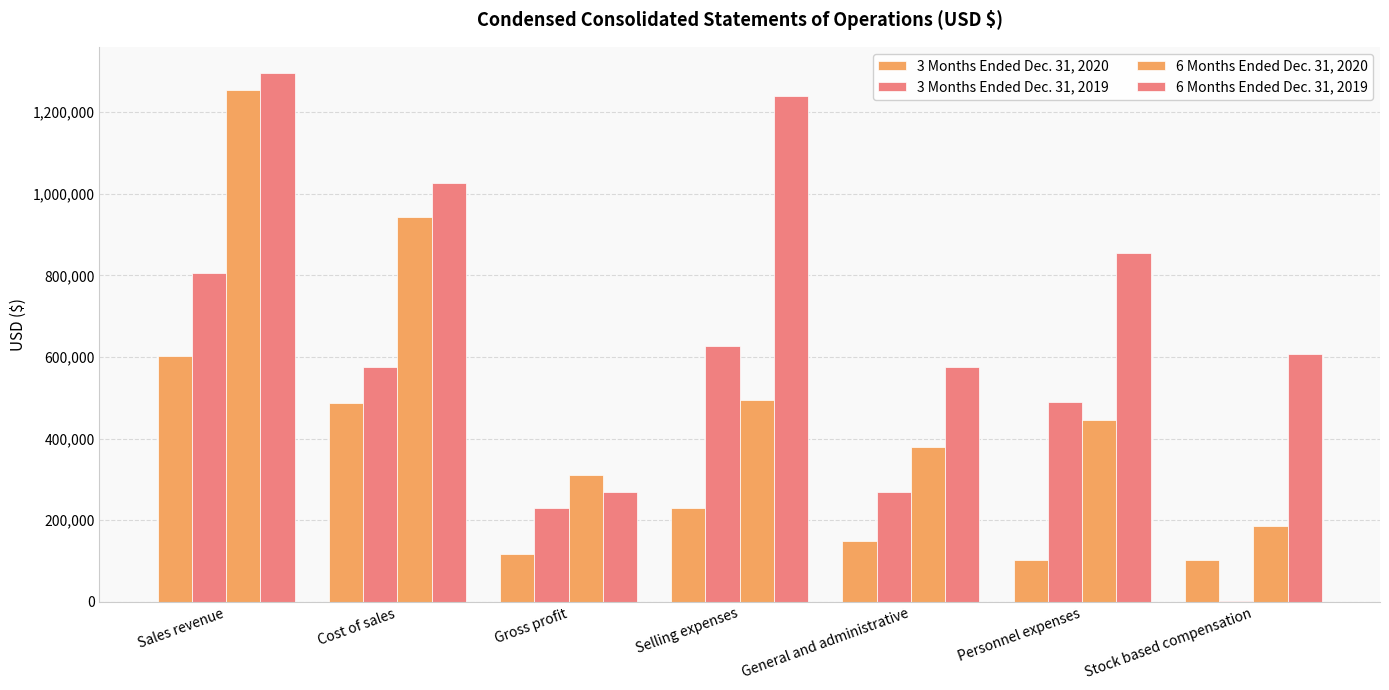

How many data points does each series have?

7